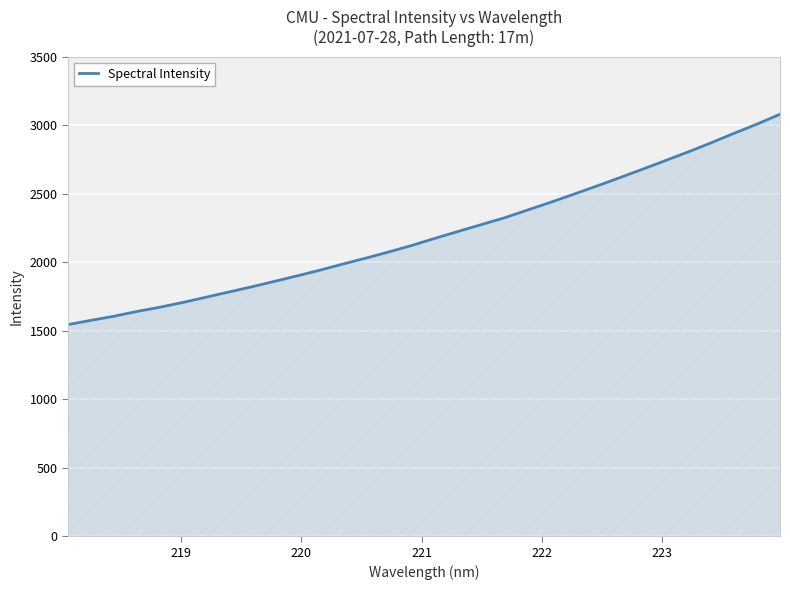

What is the difference between the maximum and minimum values?

1535.3